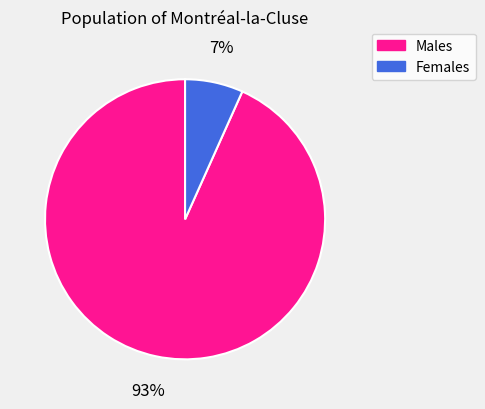

Which slice represents more than half of the pie?

Males